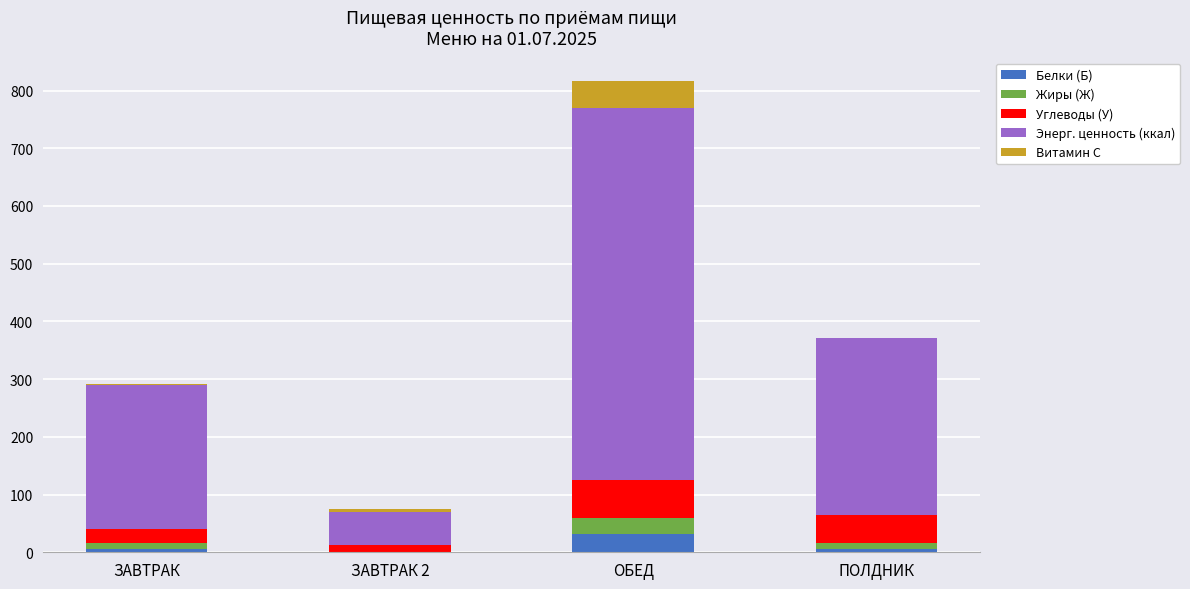

At which label does Белки (Б) reach its peak?

ОБЕД